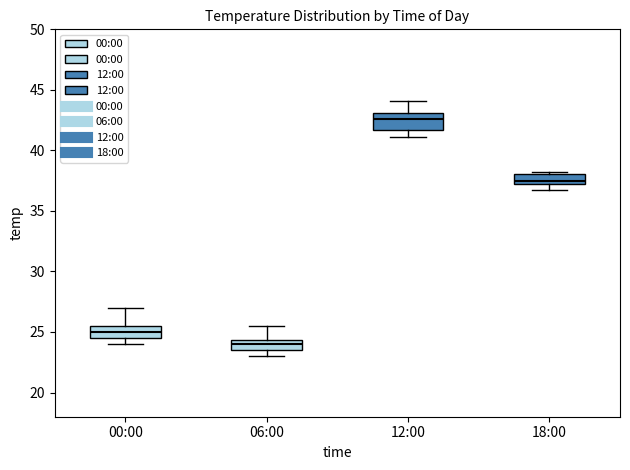

Reading left to right, read every box against the y-axis: the position of its median line, the range the box covers, and the ends of its whiskers. The values are not printed on the chart, so give them approximately, as read against the axis.

00:00: median 25.0, box 24.5 to 25.5, whiskers 24.0 to 27.0
06:00: median 24.0, box 23.5 to 24.5, whiskers 23.0 to 25.5
12:00: median 42.5, box 41.5 to 43.0, whiskers 41.0 to 44.0
18:00: median 37.5, box 37.0 to 38.0, whiskers 36.5 to 38.0